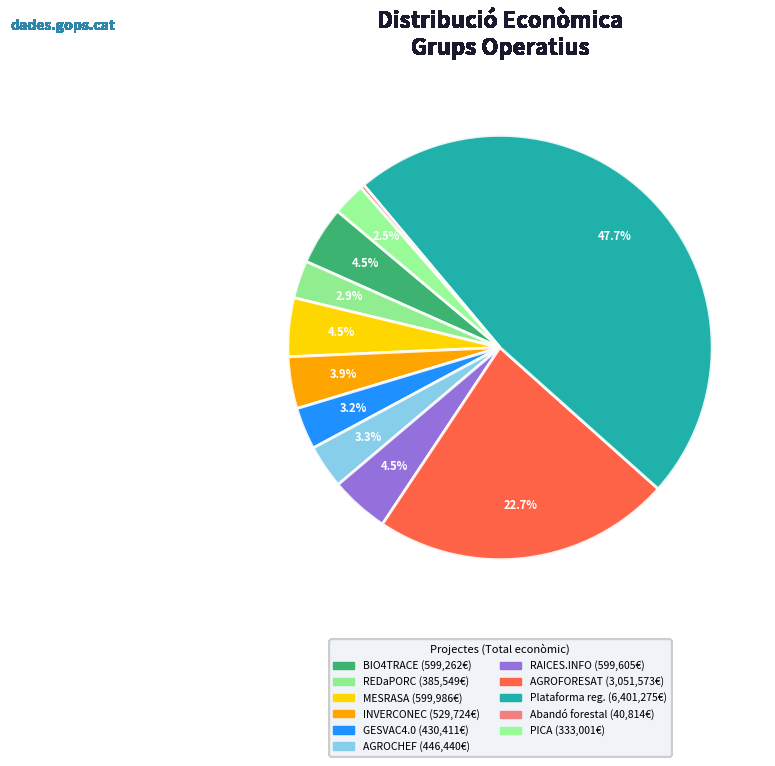

Do Abandó forestal and BIO4TRACE together represent more than half of the pie?

No